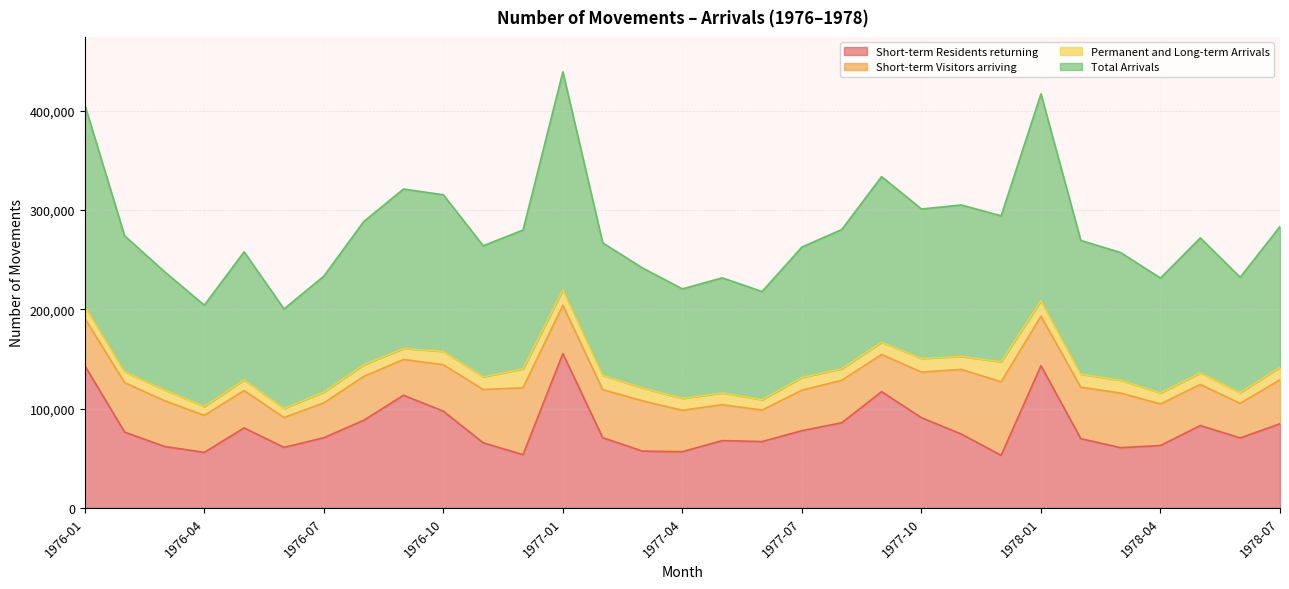

What is the difference between the maximum and second lowest values in the Short-term Residents returning series?

101830